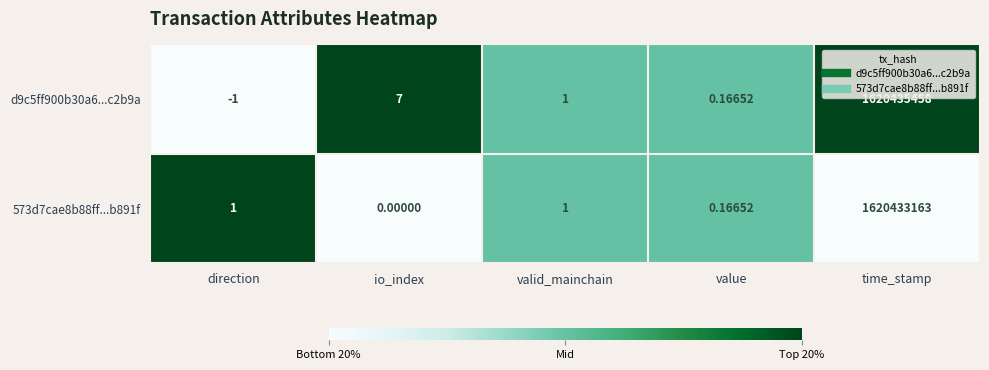

At which category does the chart reach its peak across all series?

time_stamp